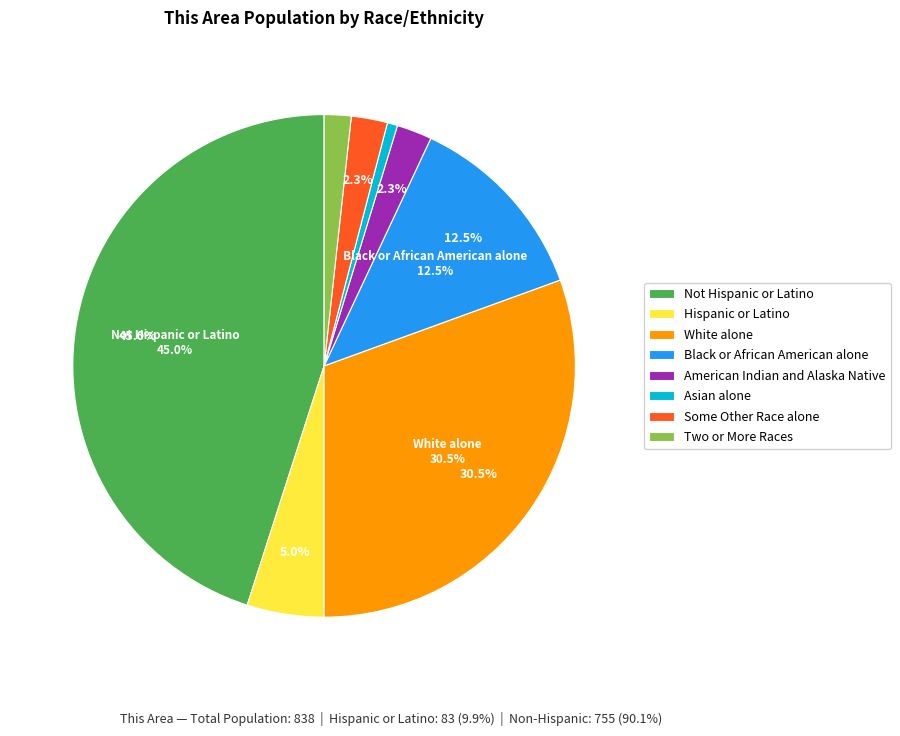

Does any single category account for the majority?

No